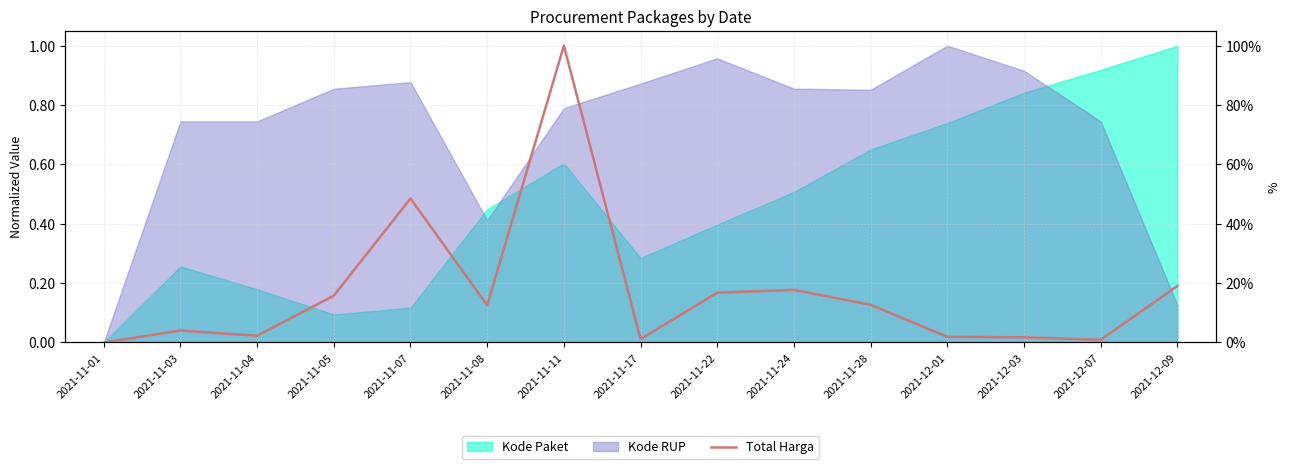

Reading left to right, what are all the values shown in this chart?

2021-11-01=0.0	2021-11-03=0.0	2021-11-04=0.0	2021-11-05=0.2	2021-11-07=0.5	2021-11-08=0.1	2021-11-11=1.0	2021-11-17=0.0	2021-11-22=0.2	2021-11-24=0.2	2021-11-28=0.1	2021-12-01=0.0	2021-12-03=0.0	2021-12-07=0.0	2021-12-09=0.2